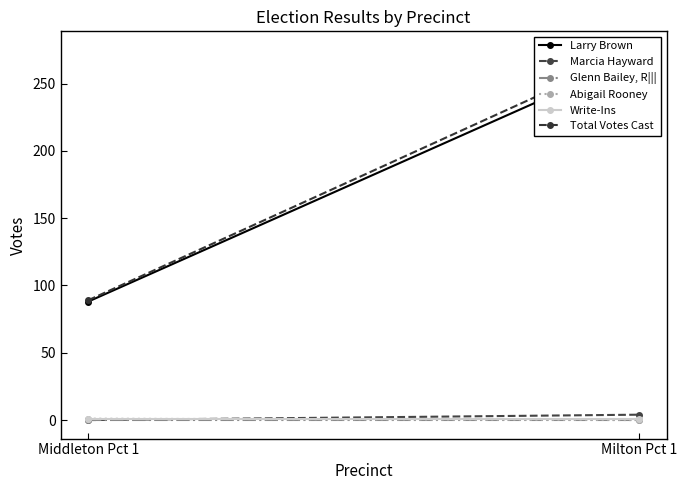

At Middleton Pct 1, list the series in order from largest to smallest.

Total Votes Cast, Larry Brown, Abigail Rooney, Write-Ins, Marcia Hayward, Glenn Bailey, R|||